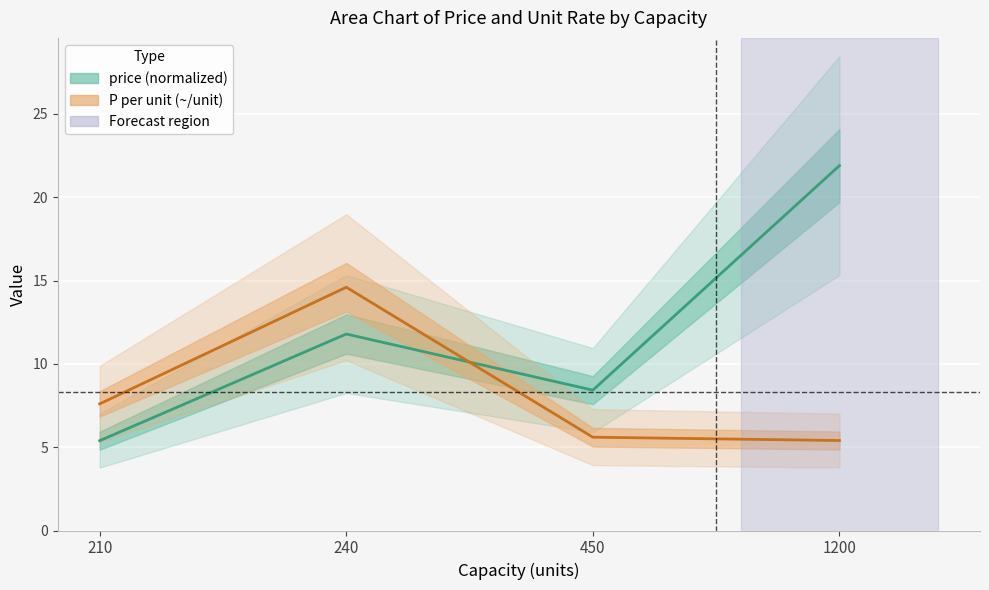

Reading right to left, transcribe all the data shown in this chart.

price (normalized): 21.9	8.4	11.8	5.4
P per unit (~/unit): 5.4	5.6	14.6	7.6